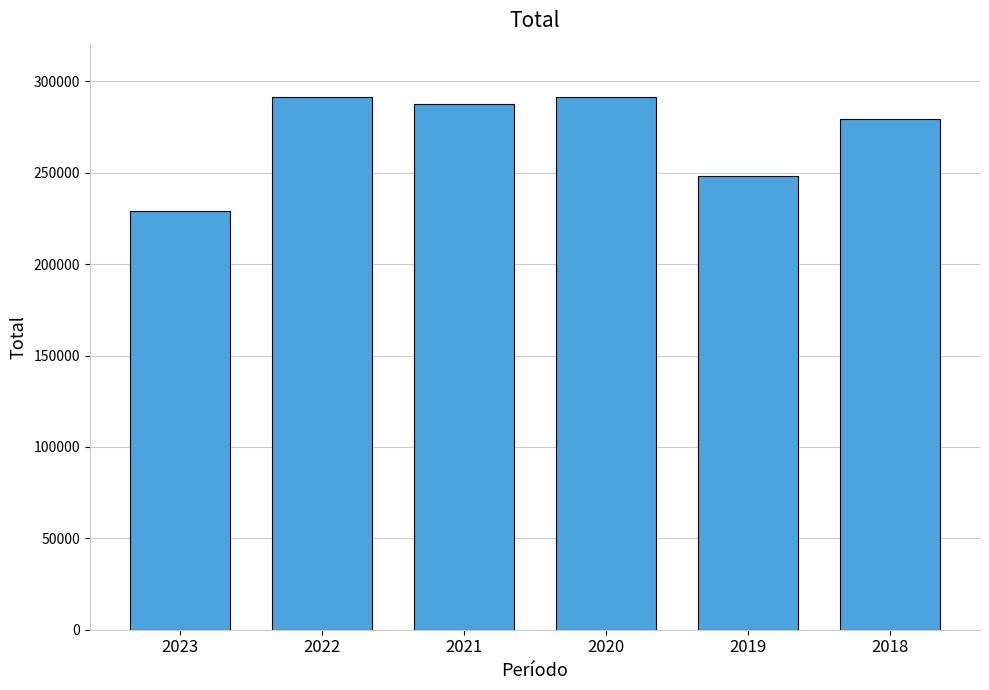

What is the approximate value at 2020, to the nearest 100?

291500